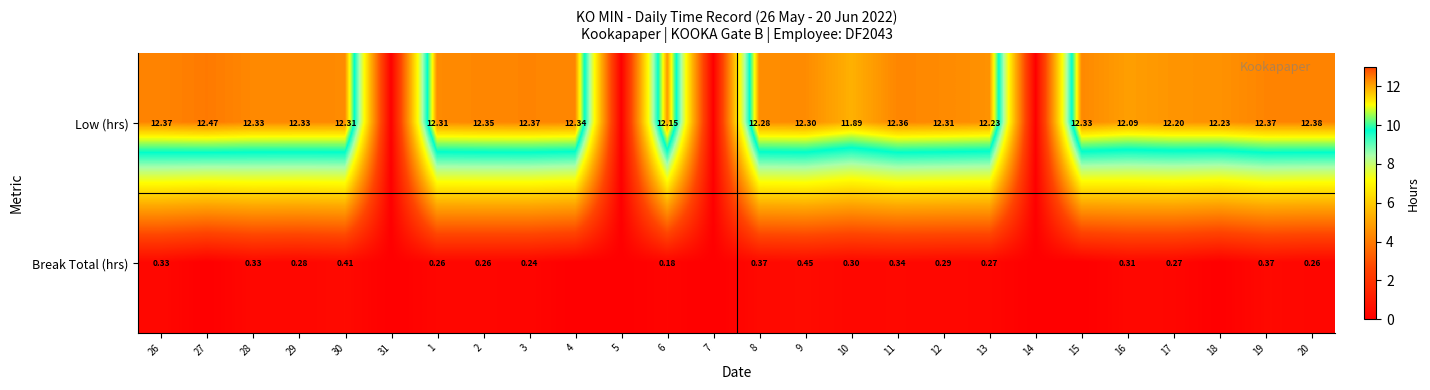

Rank the series at 12 from highest to lowest value.

Low (hrs), Break Total (hrs)